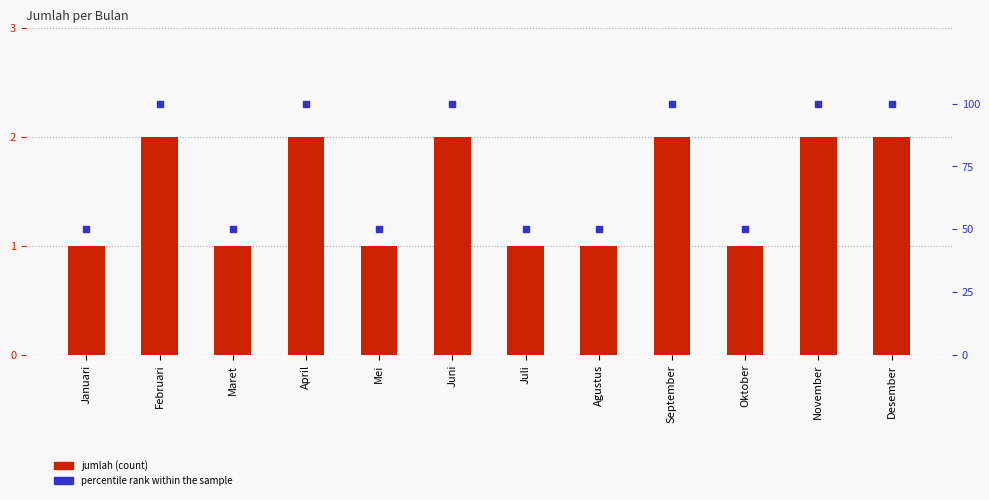

Which series has the largest total across all categories?

percentile rank within the sample